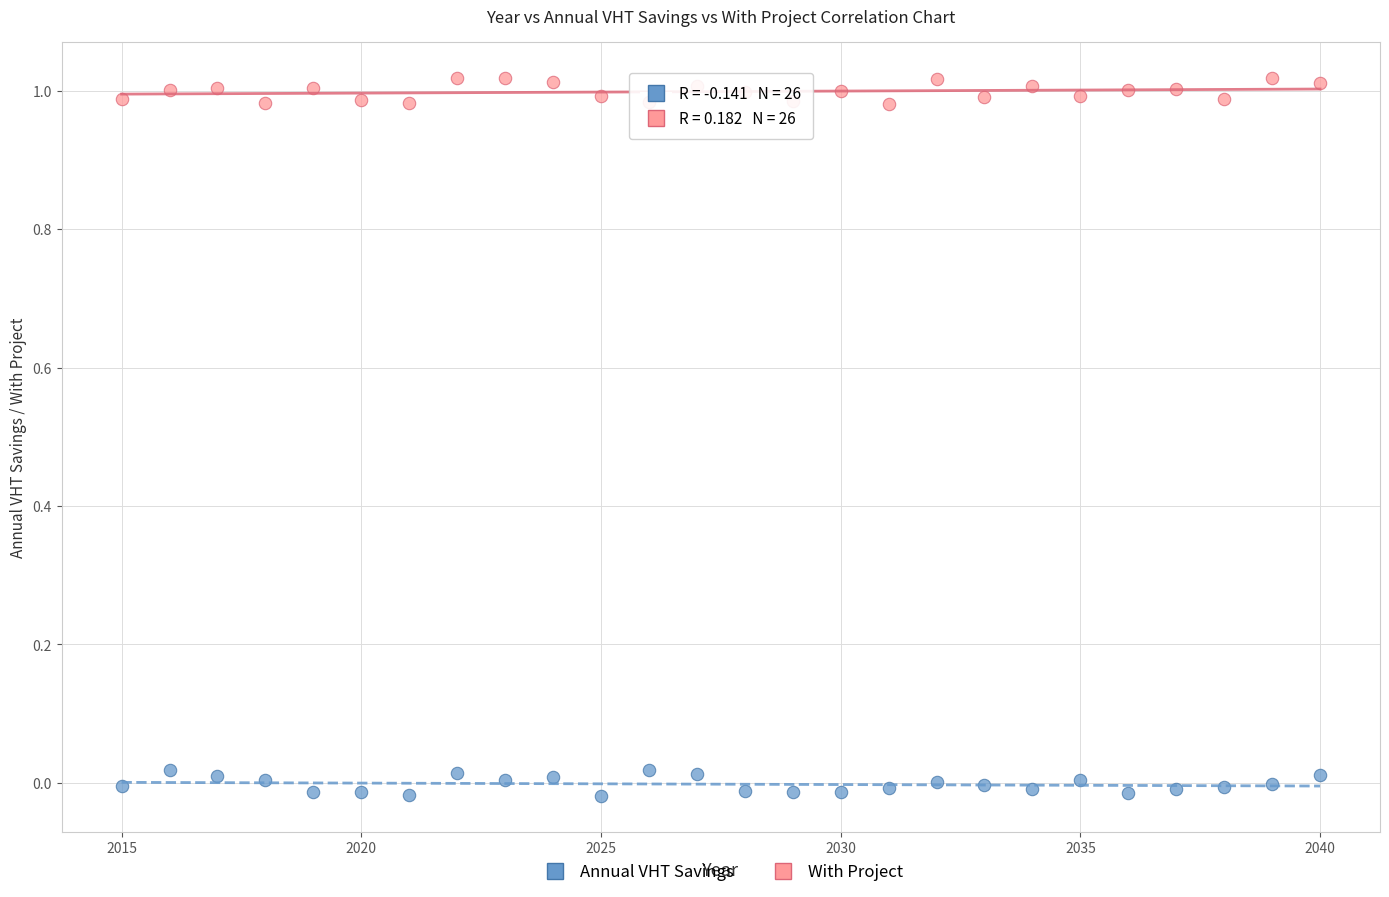

Which series contains the lowest Y value?

Annual VHT Savings